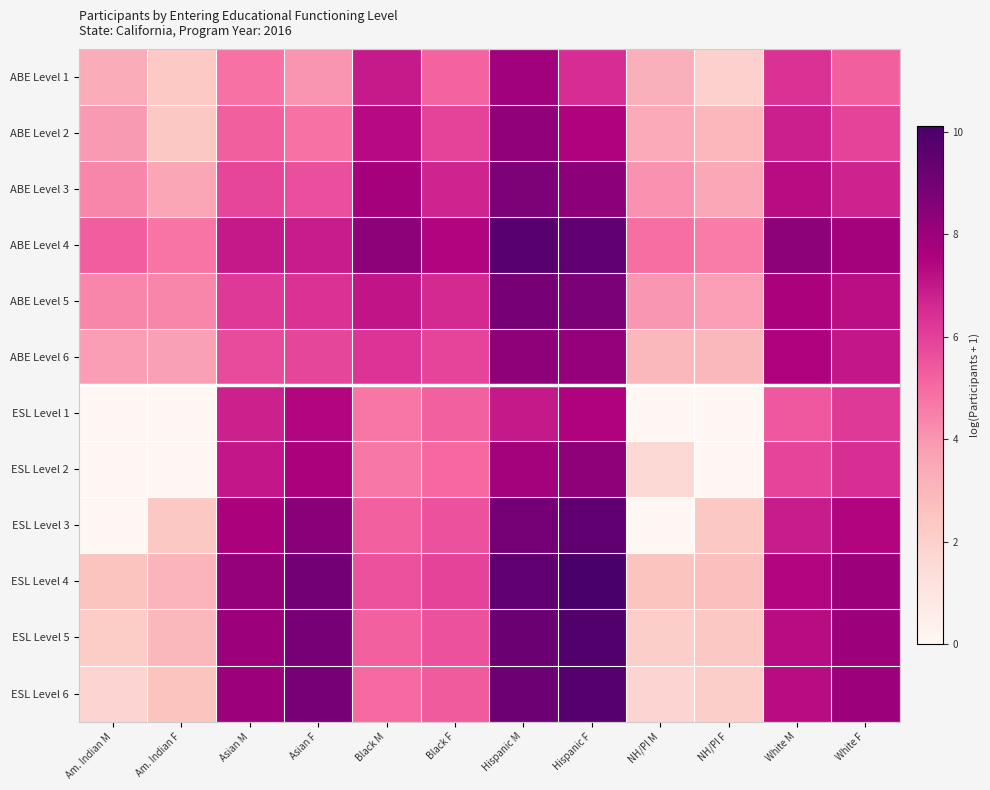

How many distinct data groups are displayed?

12